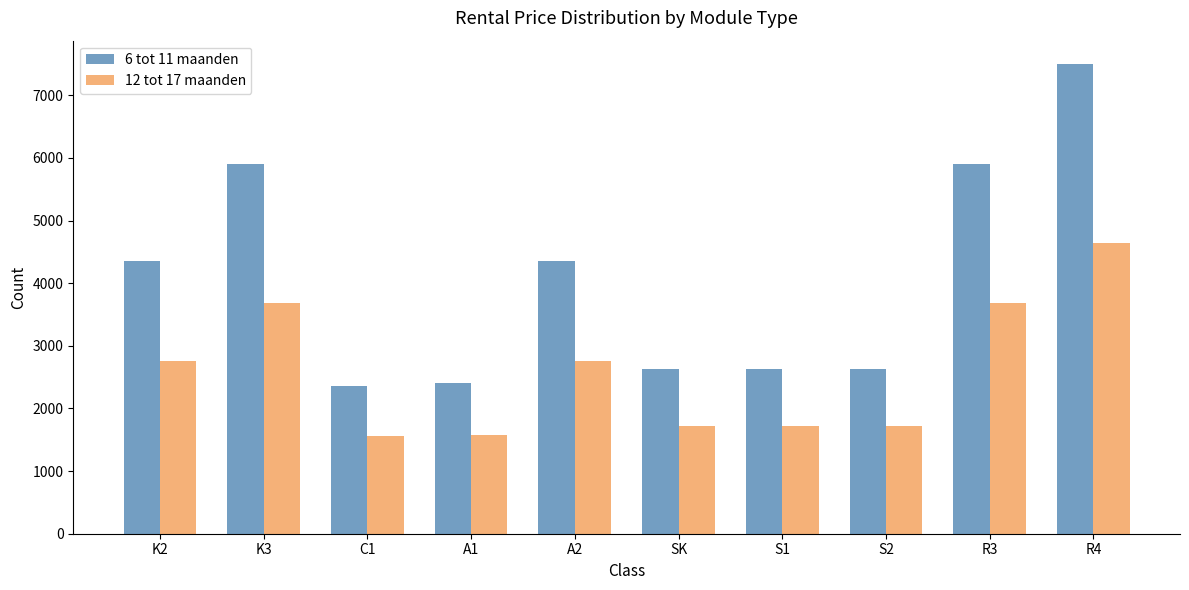

How many bars are there in each group?

2